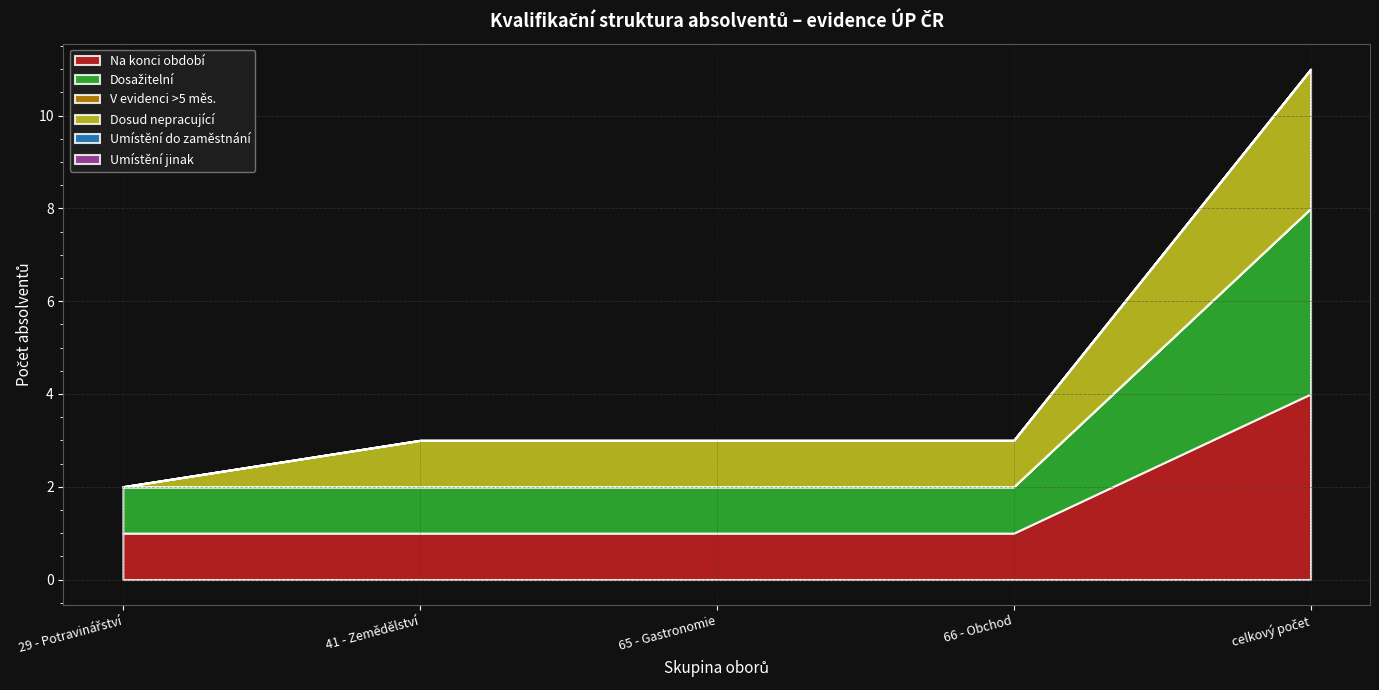

List the labels in order of Dosažitelní value, smallest first.

29 - Potravinářství, 41 - Zemědělství, 65 - Gastronomie, 66 - Obchod, celkový počet